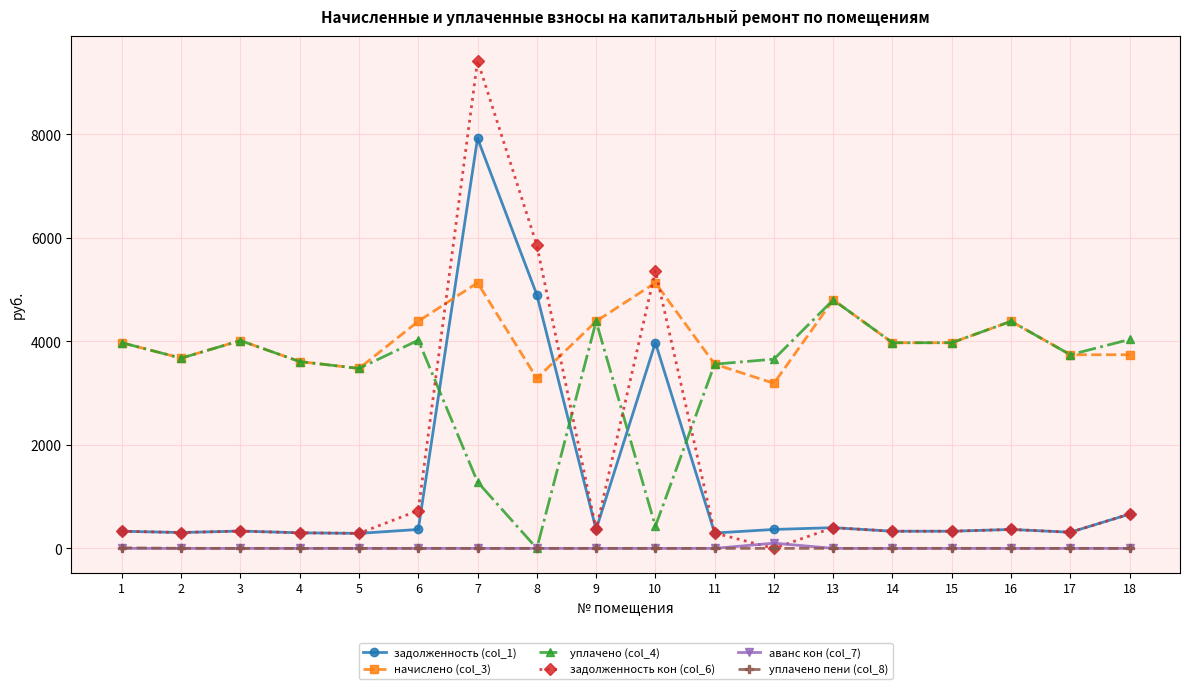

At which category is the sum across all series the highest?

7